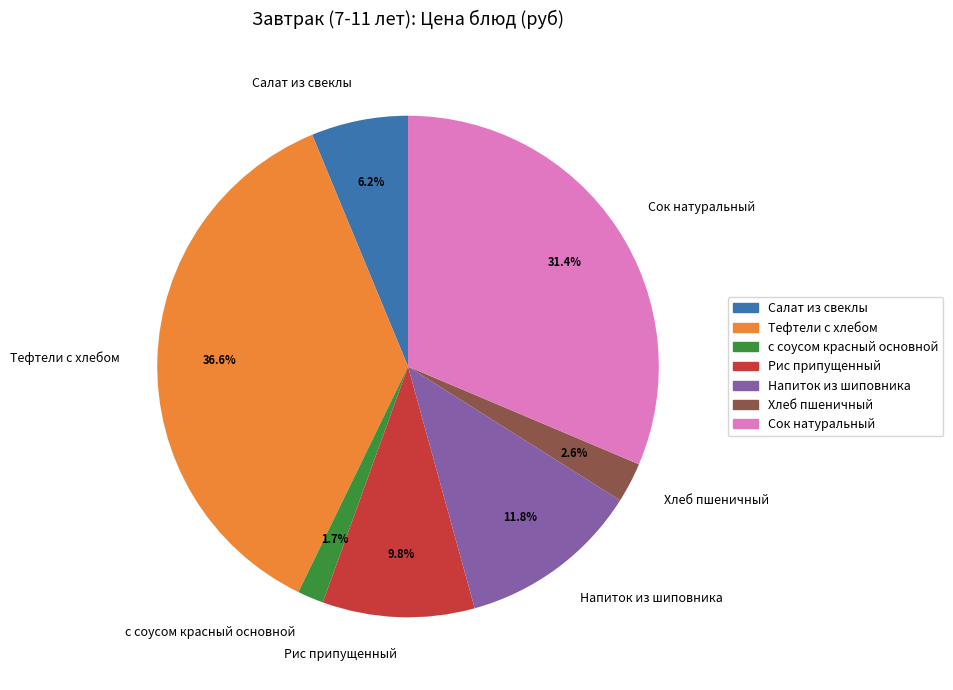

What is the largest slice in the pie chart?

Тефтели c хлебом